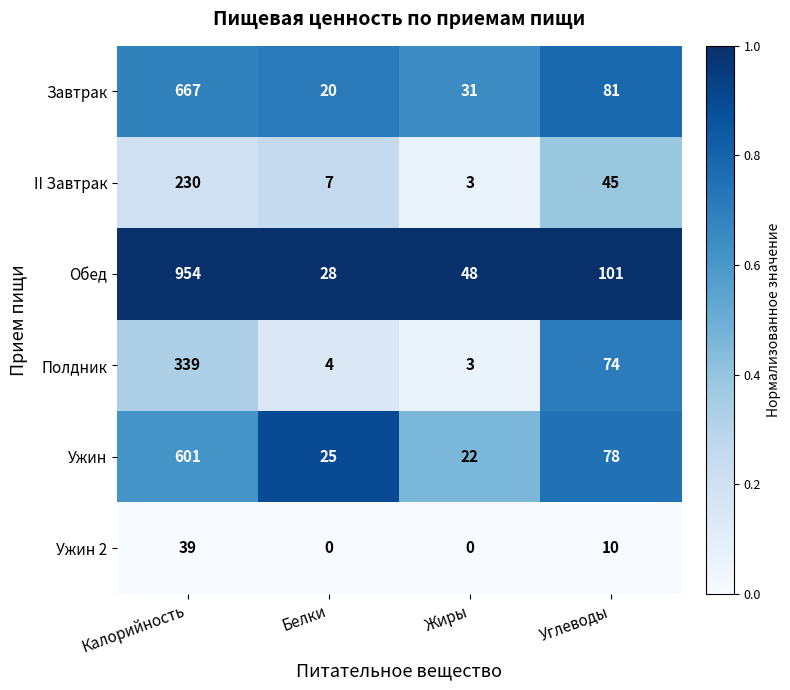

What is the difference between the Ужин 2 values at Белки and Углеводы?

10